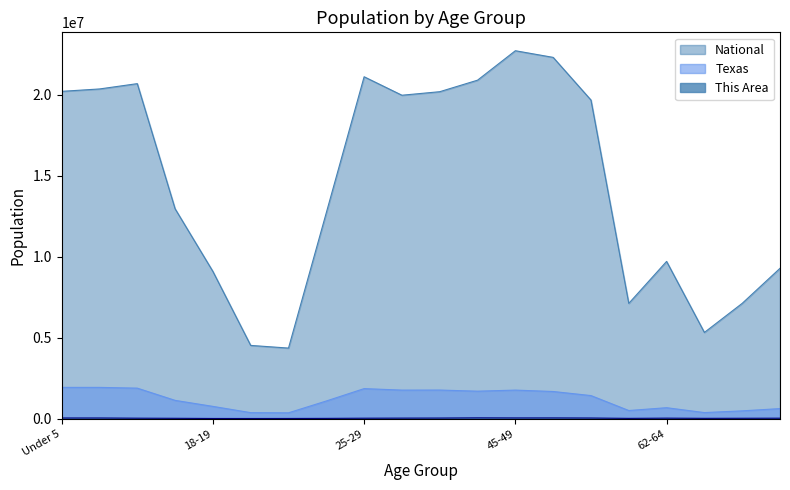

Which series has the largest range (max minus min)?

National